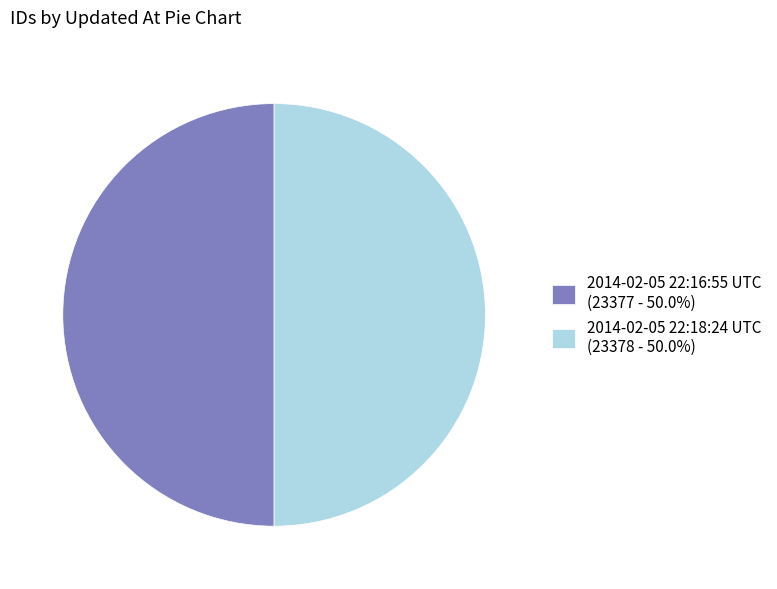

Do 2014-02-05 22:18:24 UTC (23378 - 50.0%) and 2014-02-05 22:16:55 UTC (23377 - 50.0%) together represent more than half of the pie?

Yes